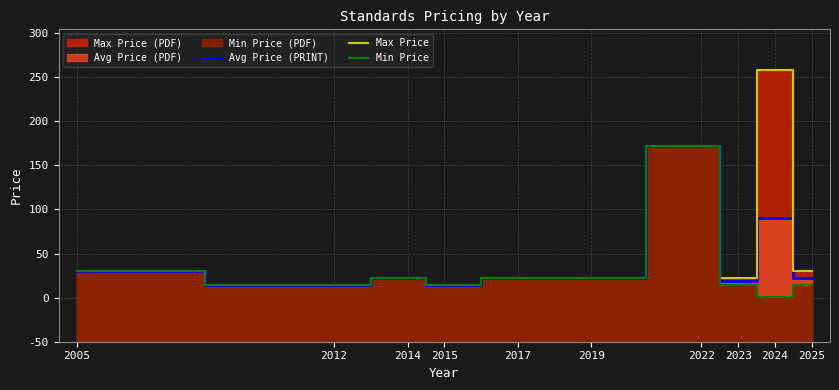

How many lines are shown in the chart?

3